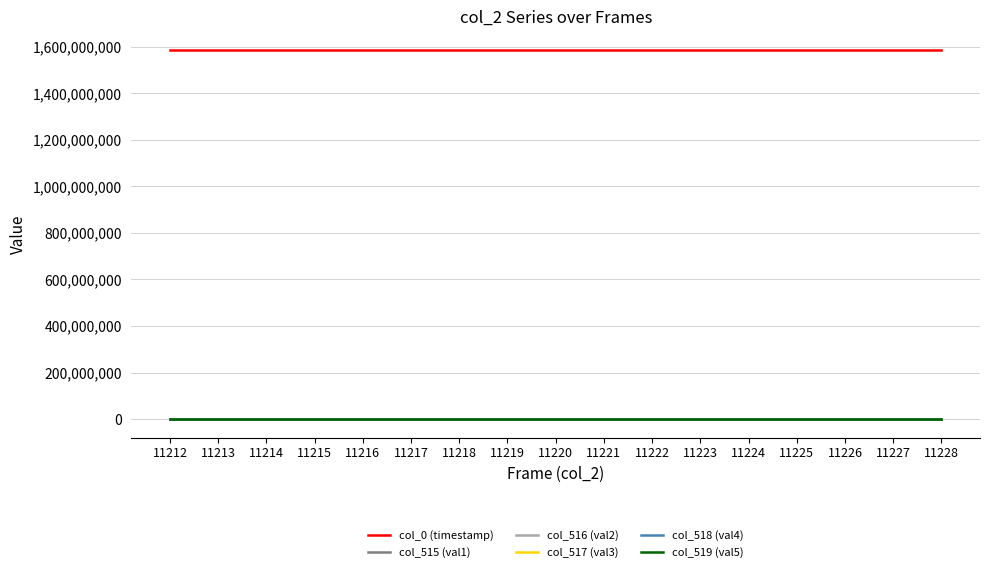

What is the maximum value shown in the chart?

1587668628.8